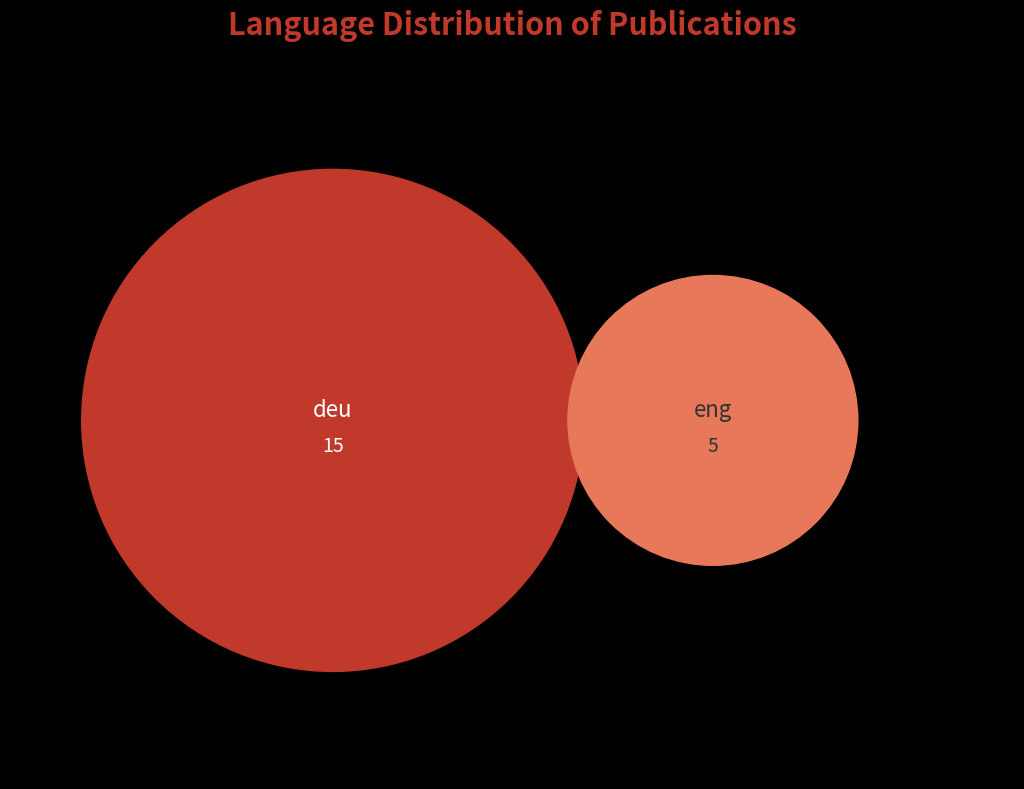

To the nearest percent, what portion does deu represent?

75%